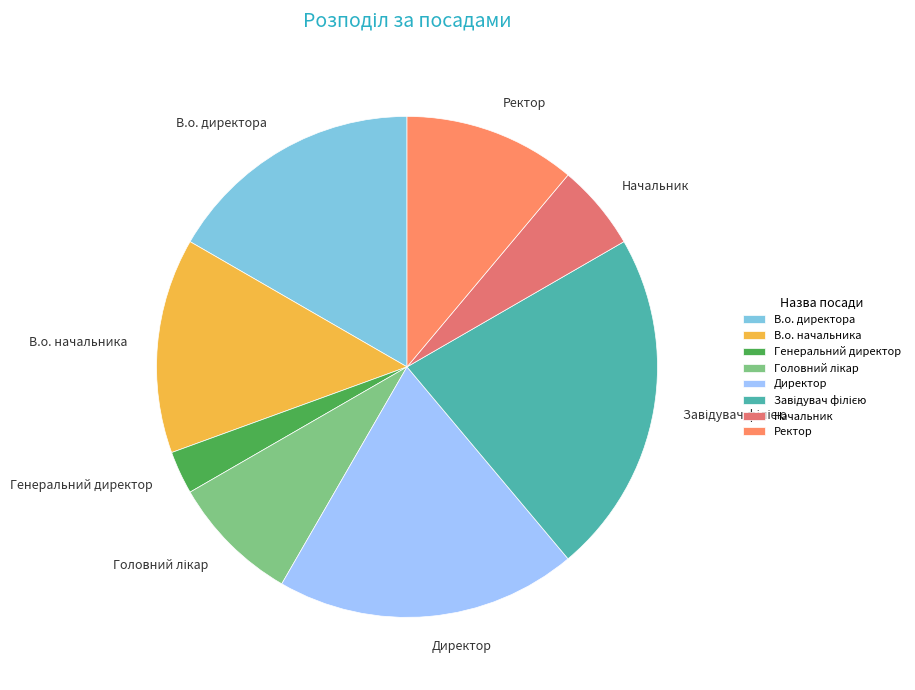

Count the number of slices in the pie.

8